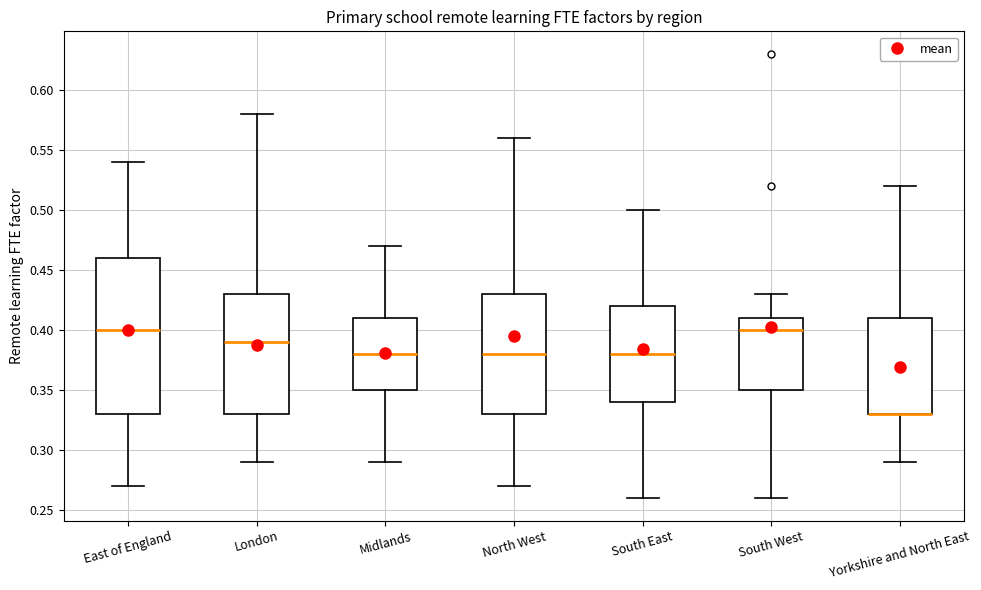

Where does the upper whisker of the box for South East end on the y-axis? The values are not printed on the chart, so give them approximately, as read against the axis.

0.50